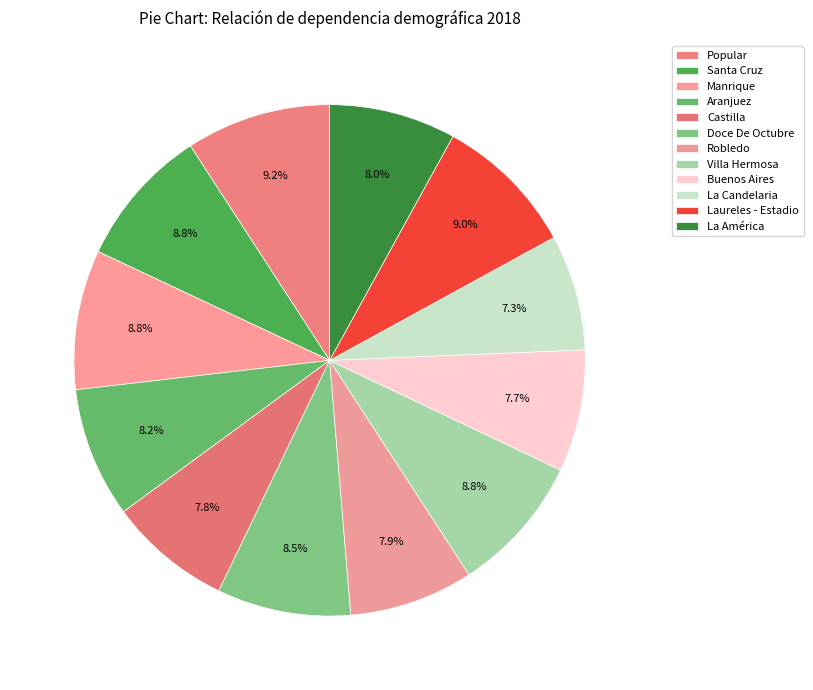

How many segments does this pie chart have?

12